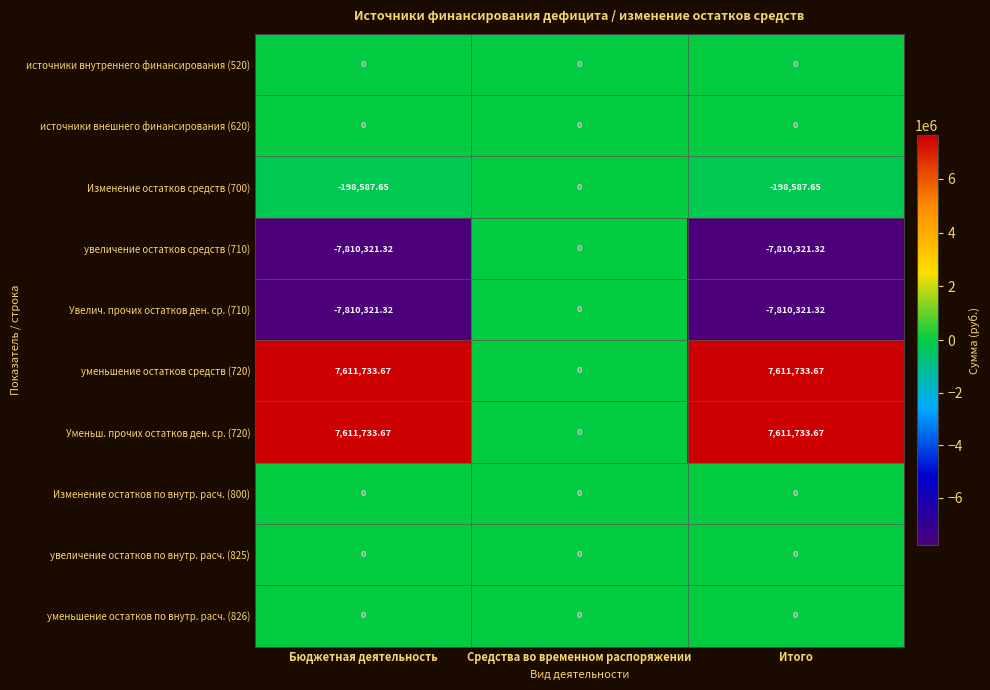

At which category is the sum across all series the highest?

Средства во временном распоряжении